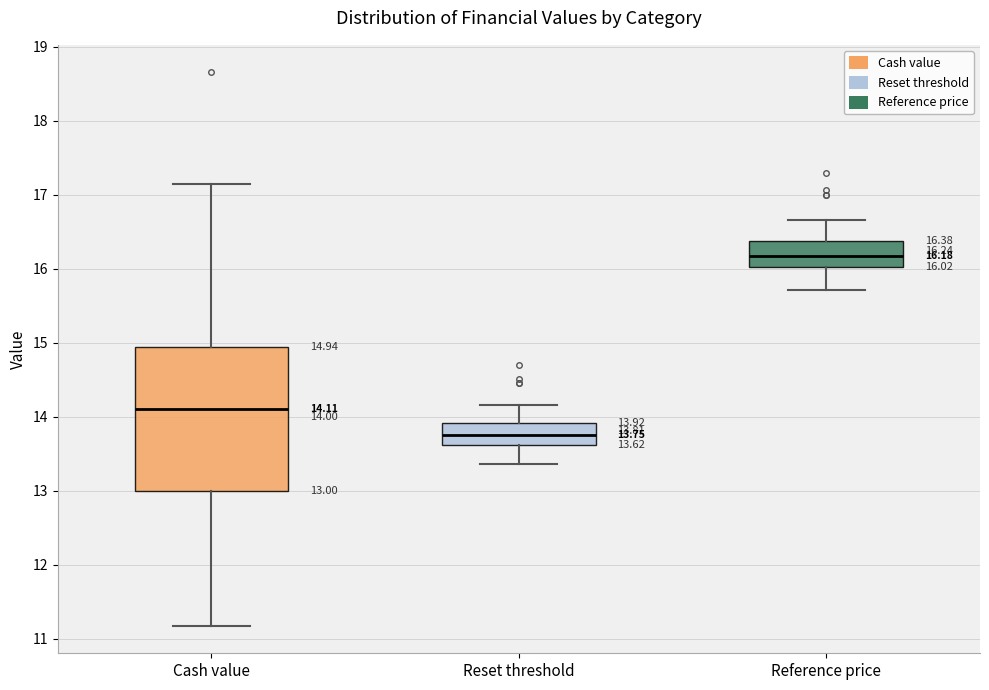

Comparing the boxes themselves (not the whiskers), which one is the tallest?

Cash value